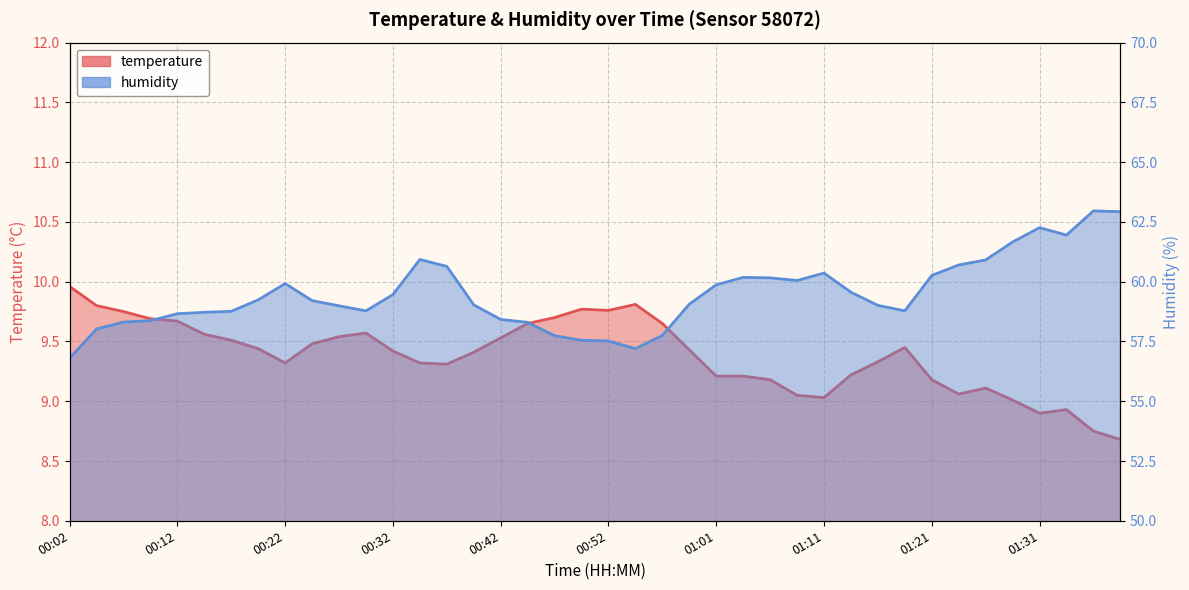

Reading left to right, transcribe all the data shown in this chart.

temperature: 10.0	9.8	9.8	9.7	9.7	9.6	9.5	9.4	9.3	9.5	9.5	9.6	9.4	9.3	9.3	9.4	9.5	9.7	9.7	9.8	9.8	9.8	9.7	9.4	9.2	9.2	9.2	9.1	9.0	9.2	9.3	9.4	9.2	9.1	9.1	9.0	8.9	8.9	8.8	8.7
humidity: 56.8	58.0	58.3	58.4	58.7	58.7	58.8	59.2	59.9	59.2	59.0	58.8	59.5	60.9	60.6	59.0	58.4	58.3	57.7	57.5	57.5	57.2	57.8	59.1	59.9	60.2	60.2	60.0	60.4	59.6	59.0	58.8	60.3	60.7	60.9	61.7	62.3	62.0	63.0	62.9